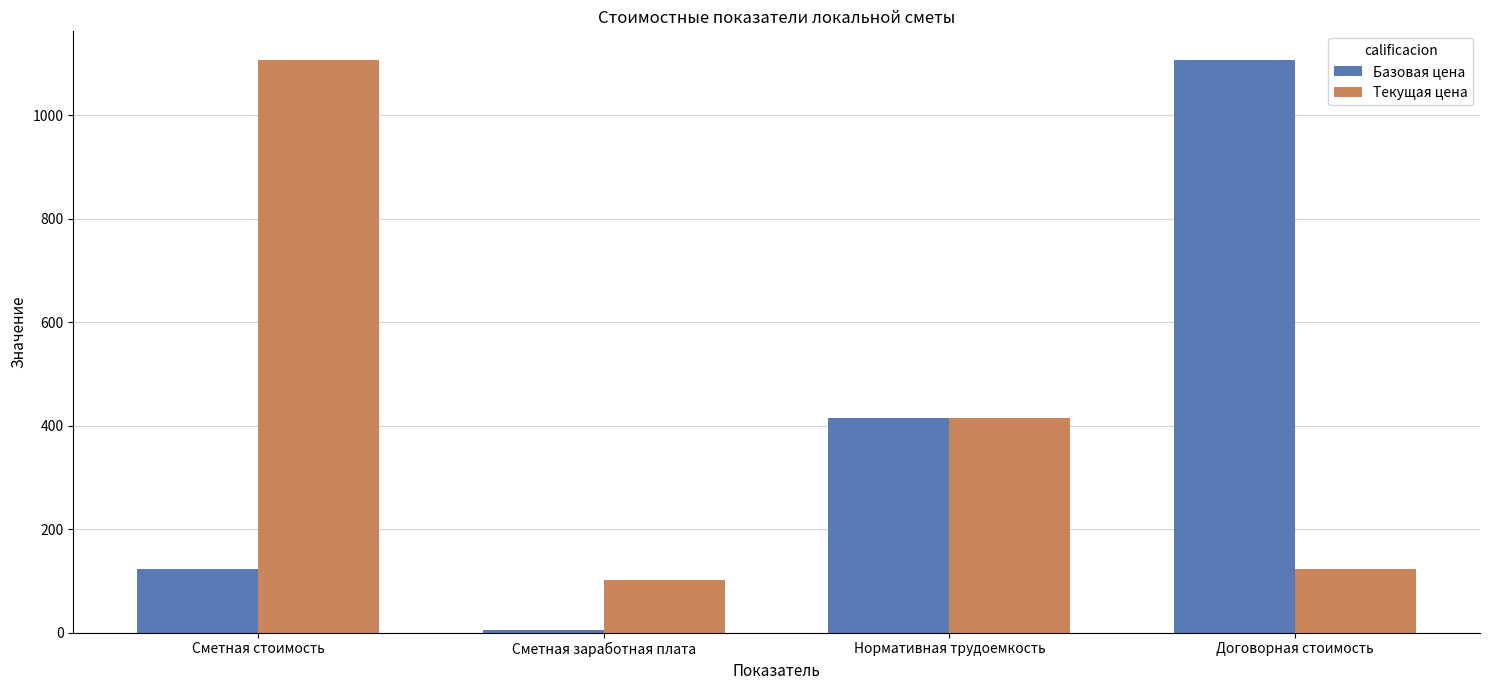

What is the label of the 4th bar from the right?

Сметная стоимость